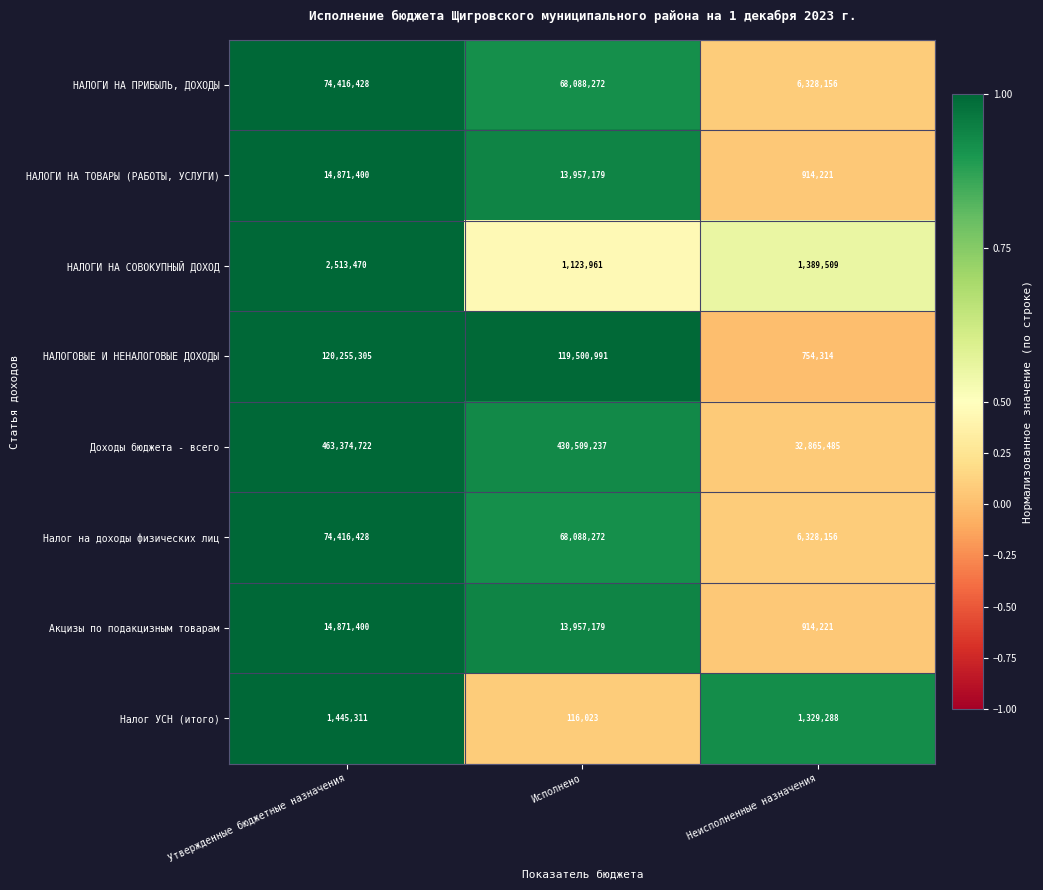

What is the total value across all series at Утвержденные бюджетные назначения?

766164464